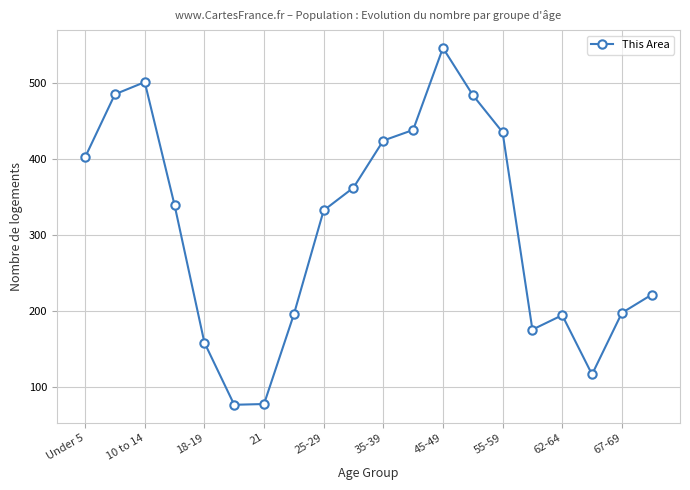

What is the value of the 5th point from the left?

158